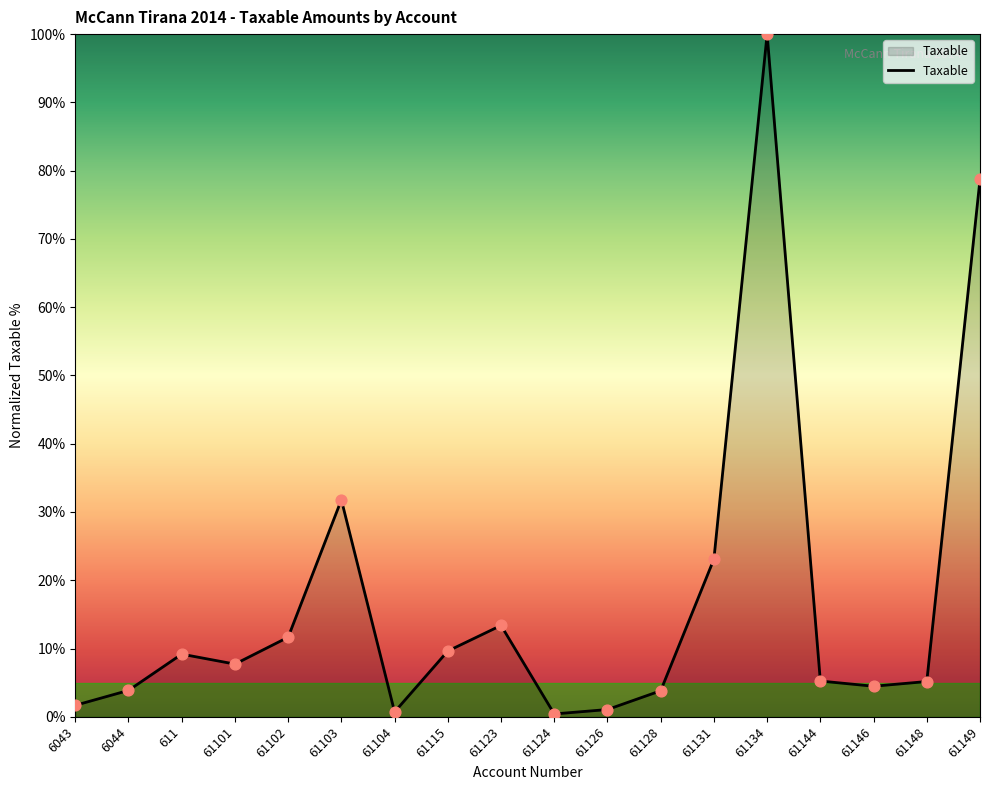

What is the change in value from 6043 to 61103?

+30.1